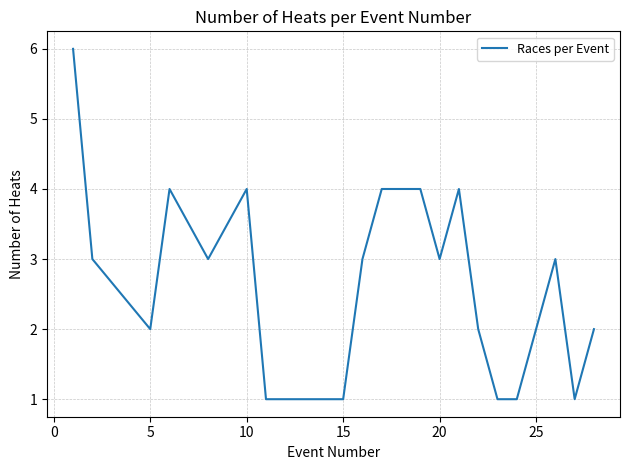

What is the difference between the maximum and minimum values?

5